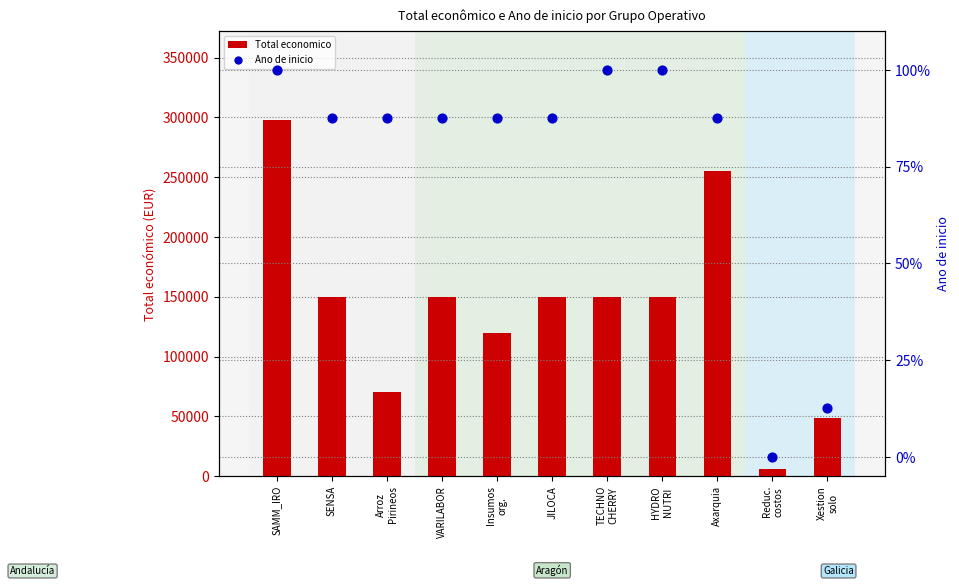

What are all the series names shown in the legend?

Total economico, Ano de inicio